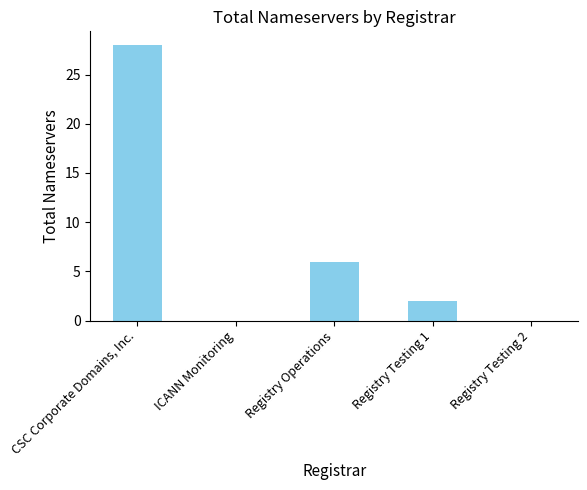

True or false: the data shows 6 at Registry Operations.

True